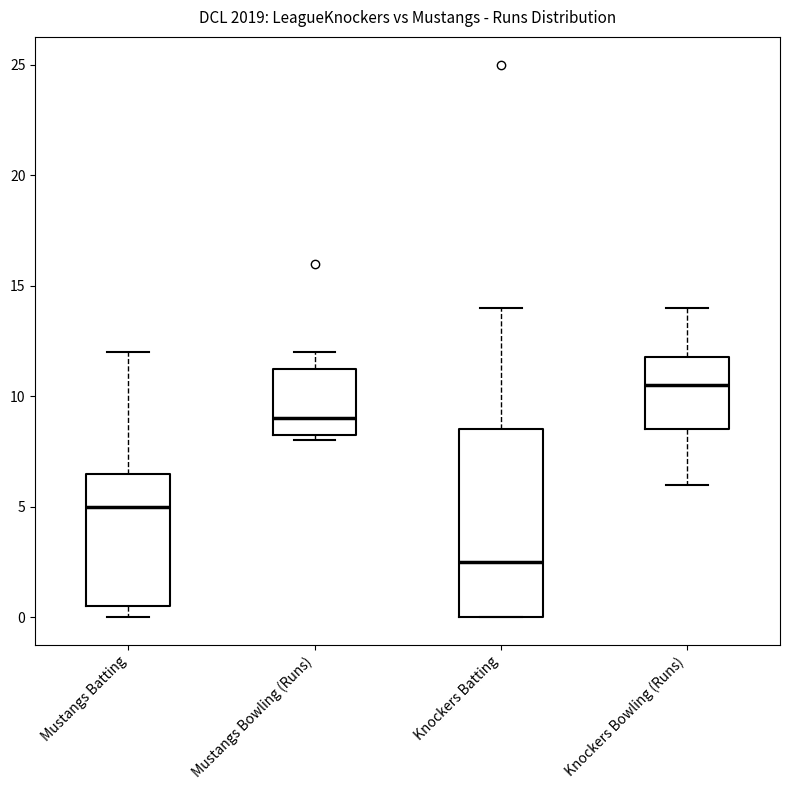

Which box's median line is the lowest?

Knockers Batting